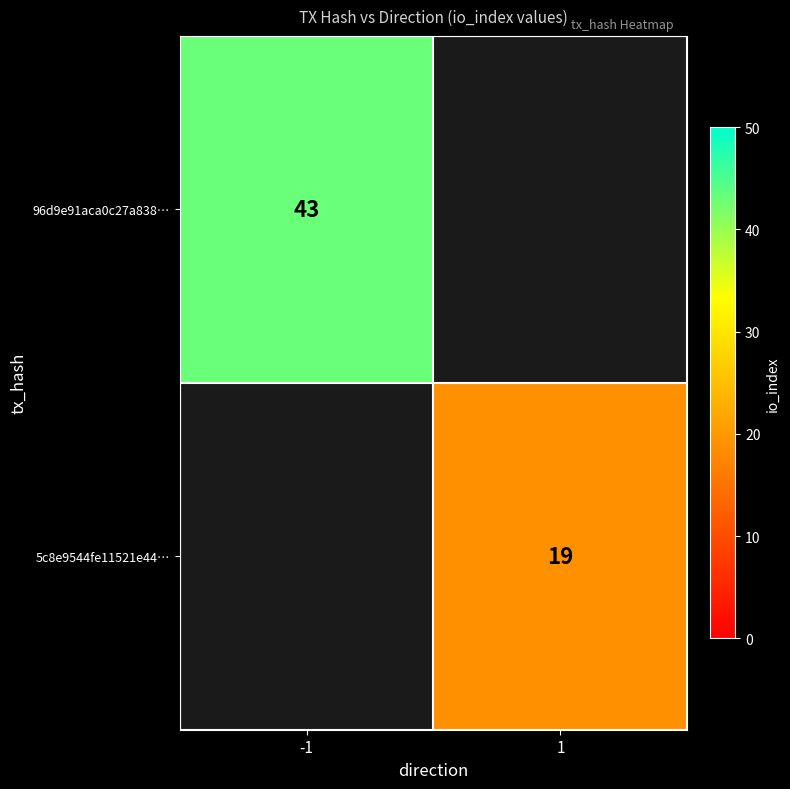

Is it true that 5c8e9544fe11521e44… equals 19 at 1?

True